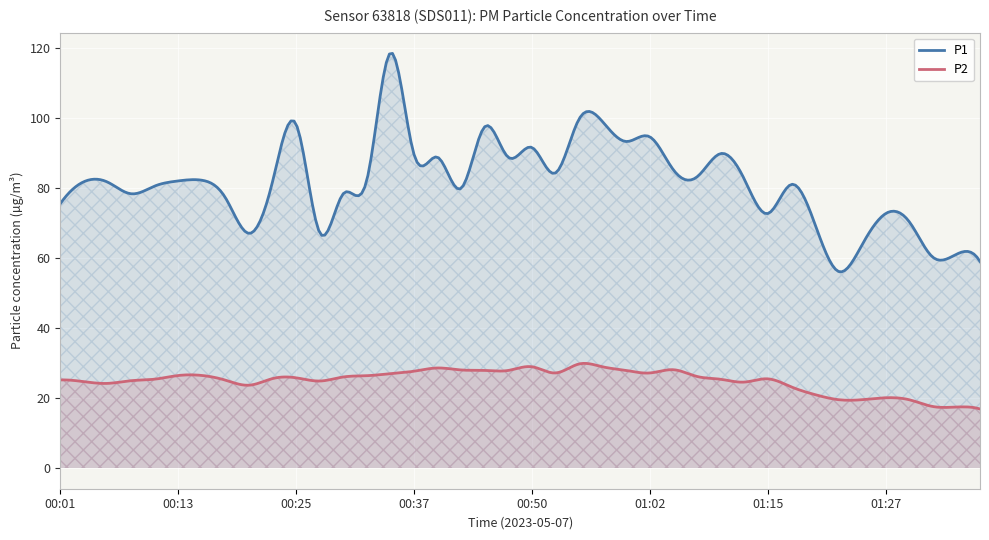

What is the average value of the P1 series?

81.5